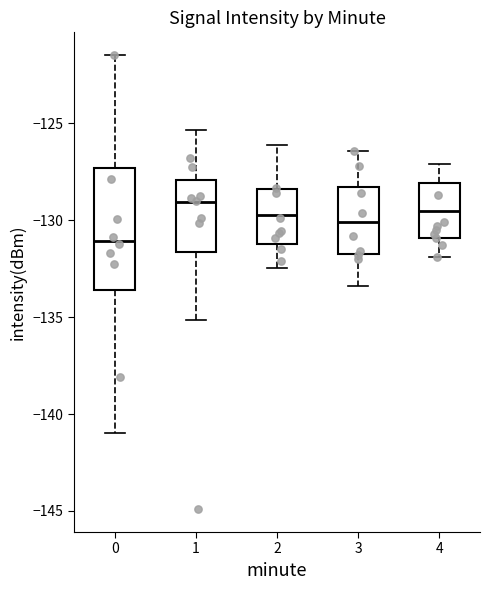

Reading left to right, read every box against the y-axis: the position of its median line, the range the box covers, and the ends of its whiskers. The values are not printed on the chart, so give them approximately, as read against the axis.

0: median -131.0, box -133.5 to -127.5, whiskers -141.0 to -121.5
1: median -129.0, box -131.5 to -128.0, whiskers -135.0 to -125.5
2: median -129.5, box -131.0 to -128.5, whiskers -132.5 to -126.0
3: median -130.0, box -131.5 to -128.5, whiskers -133.5 to -126.5
4: median -129.5, box -131.0 to -128.0, whiskers -132.0 to -127.0